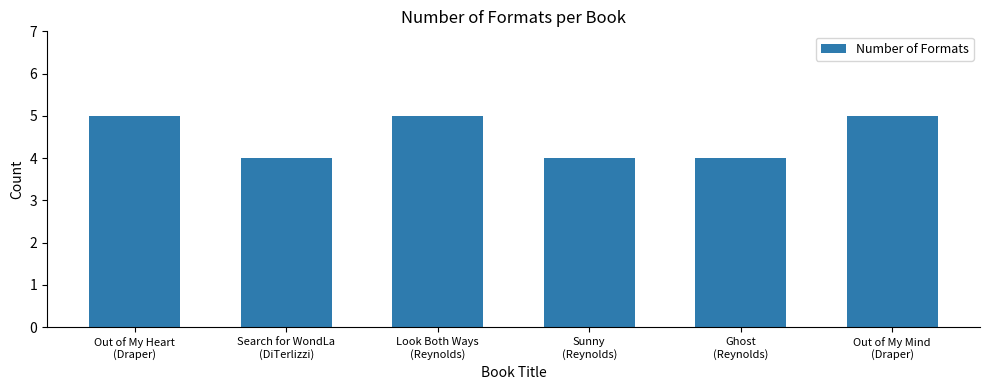

The chart shows a value of 4 at Search for WondLa
(DiTerlizzi). True or false?

True